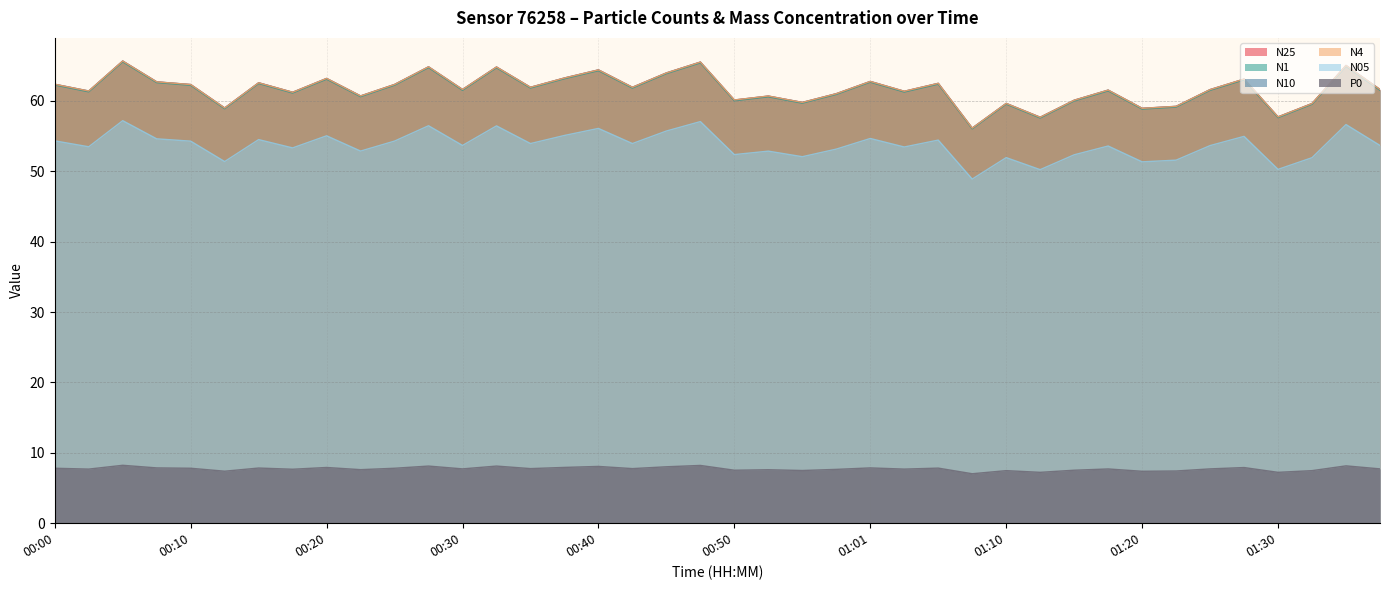

What is the label of the 6th point from the left?

00:12